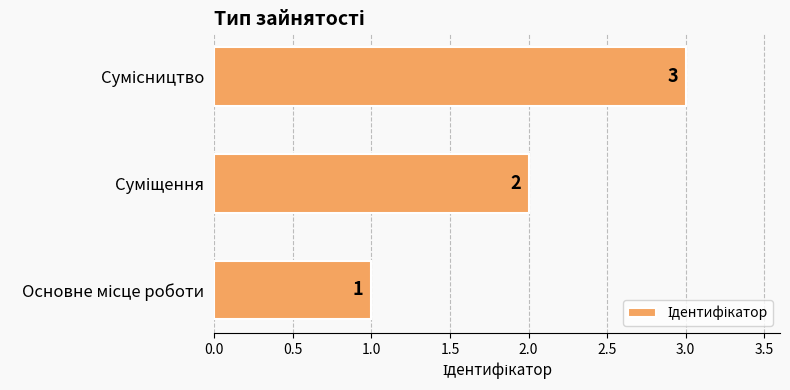

What is the maximum value shown in the chart?

3